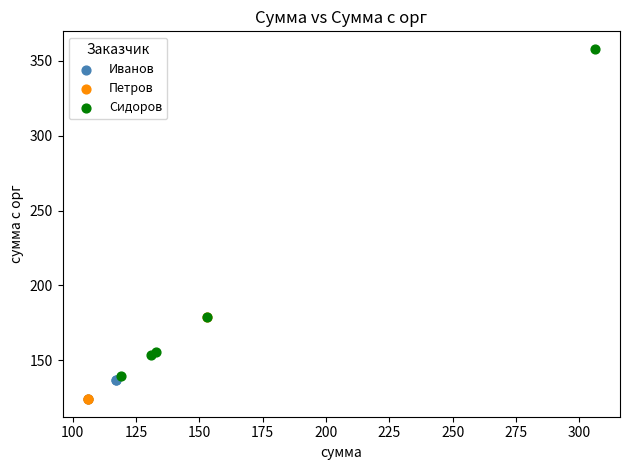

Which series has the largest Y range (max minus min)?

Сидоров